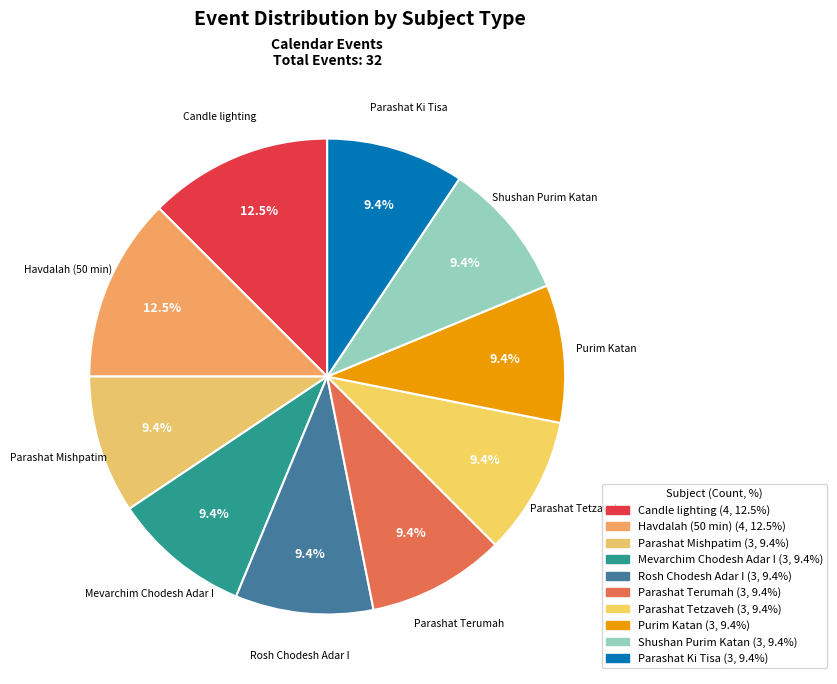

True or false: Rosh Chodesh Adar I accounts for 23% of the total.

False